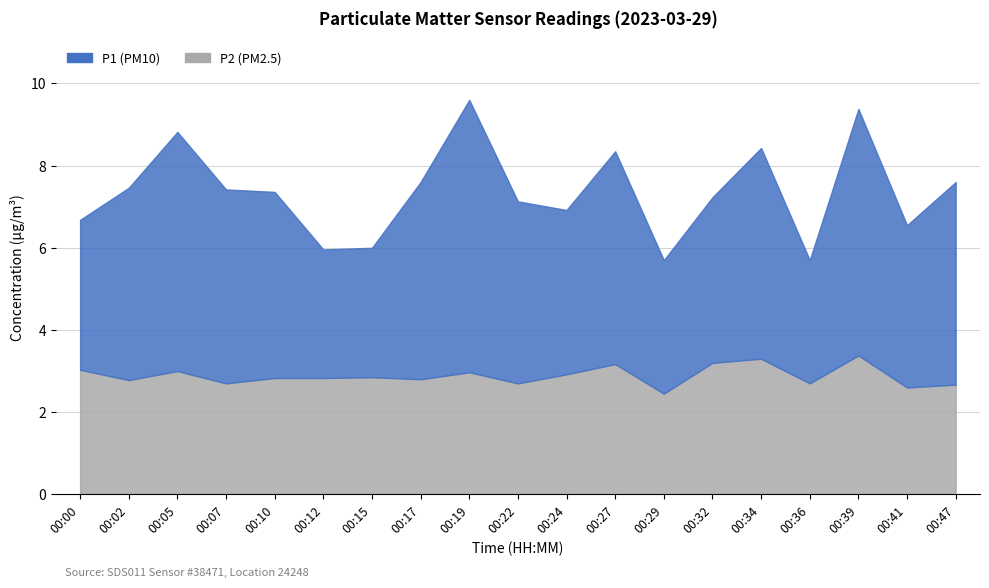

True or false: P2 and P1 cross at least once.

False